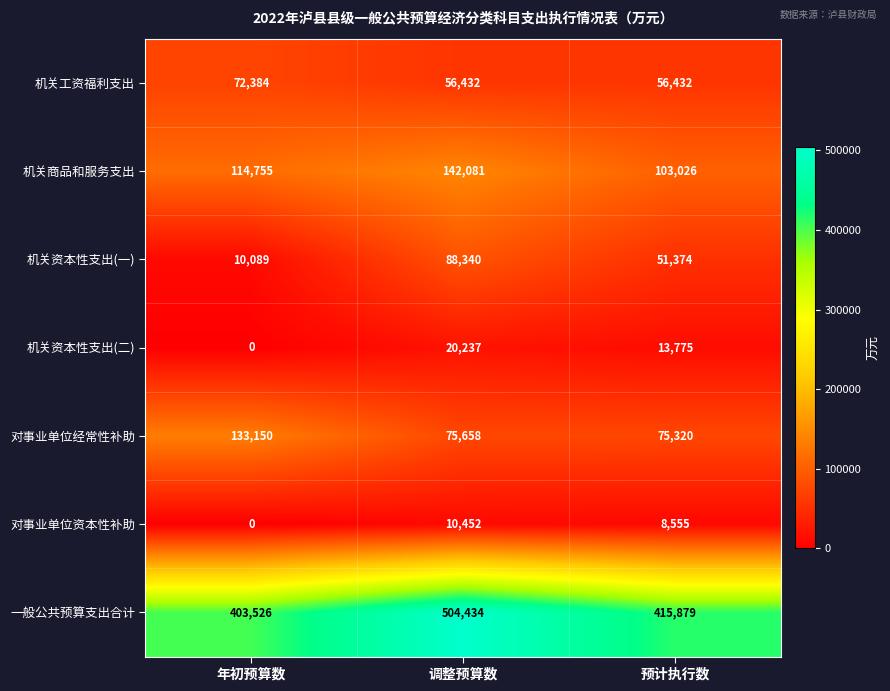

What is the average value of the 对事业单位资本性补助 series?

6336